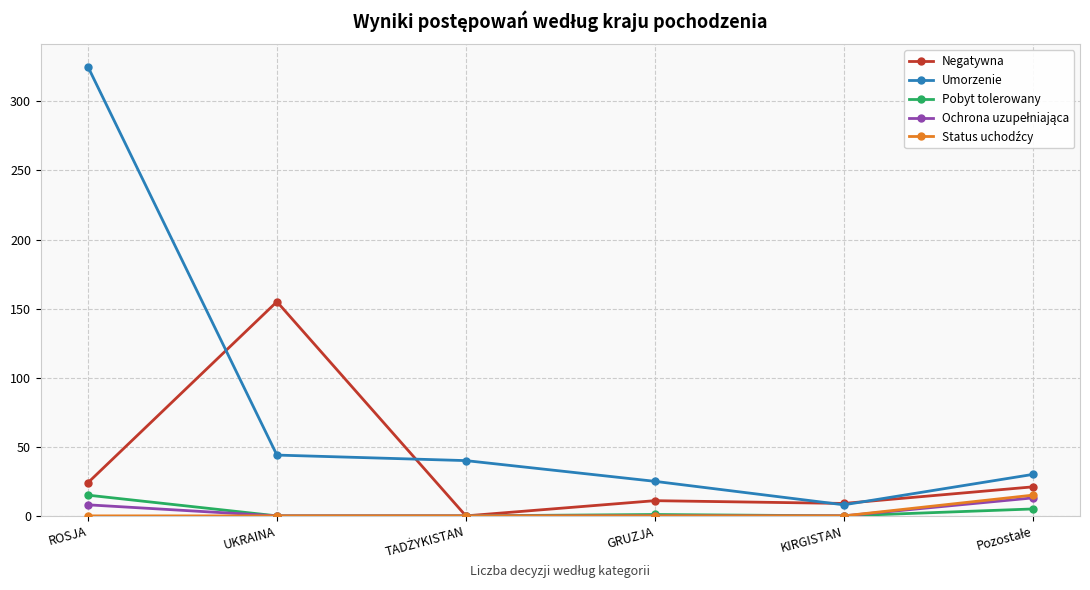

Is this an area chart (filled region under the line)?

No